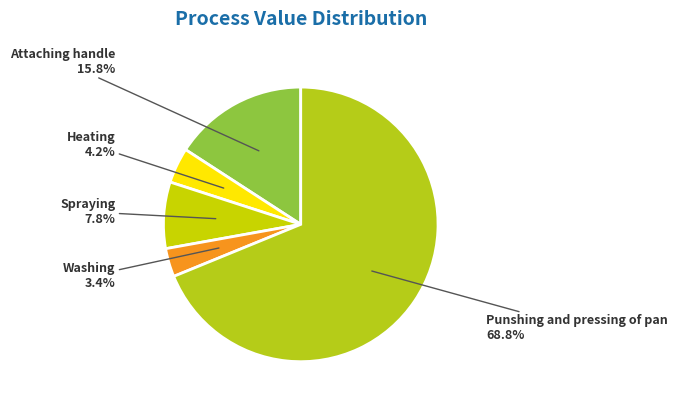

What percentage is the Spraying slice, to the nearest percent?

8%